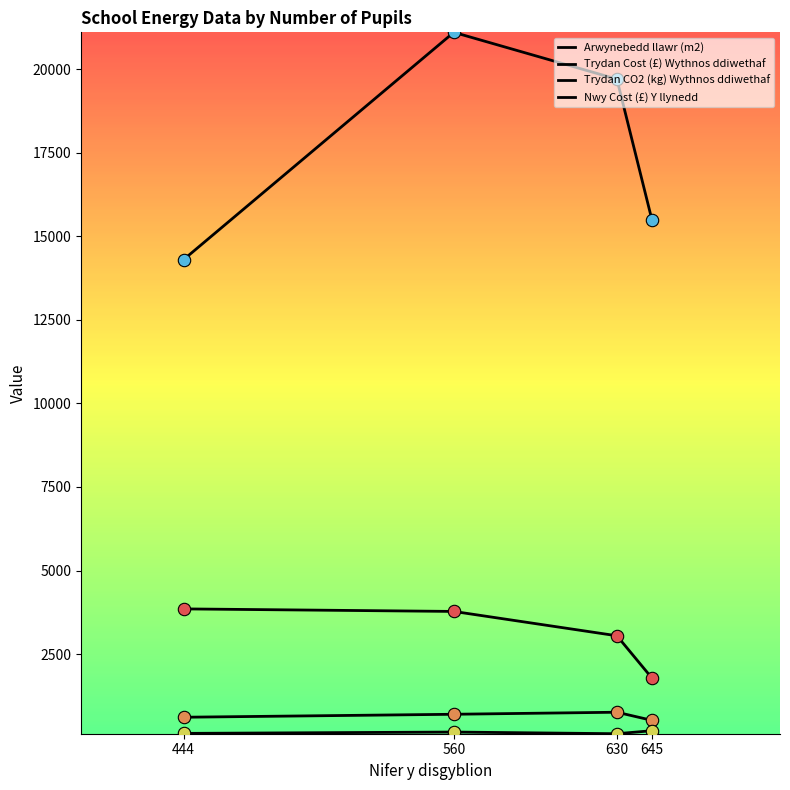

Which series has the largest total across all categories?

Nwy Cost (£) Y llynedd